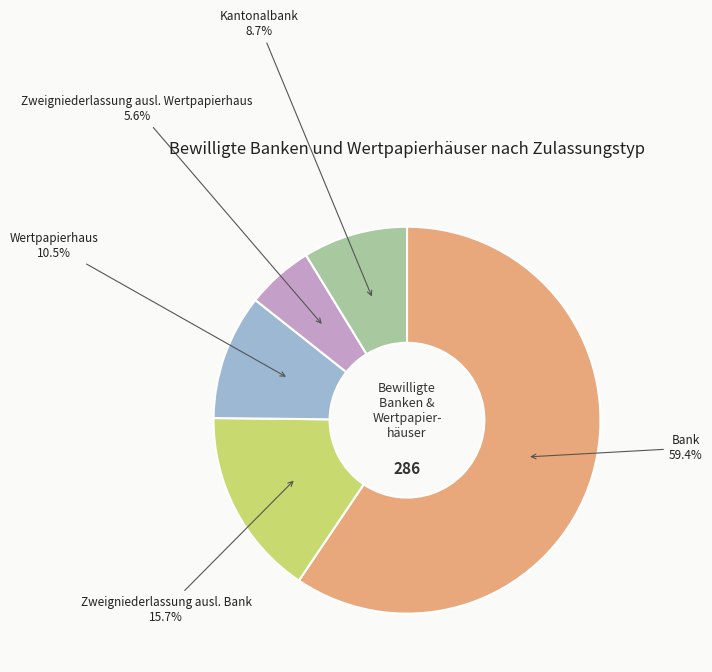

Do Kantonalbank and Zweigniederlassung ausl. Bank together represent more than half of the pie?

No